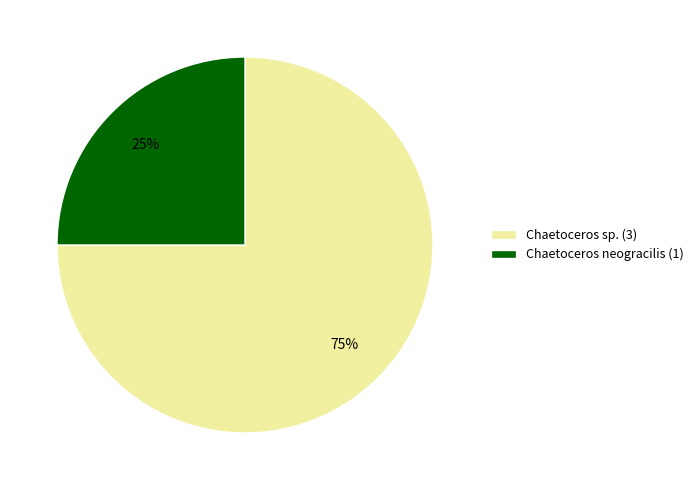

Between Chaetoceros sp. (3) and Chaetoceros neogracilis (1), which is larger?

Chaetoceros sp. (3)